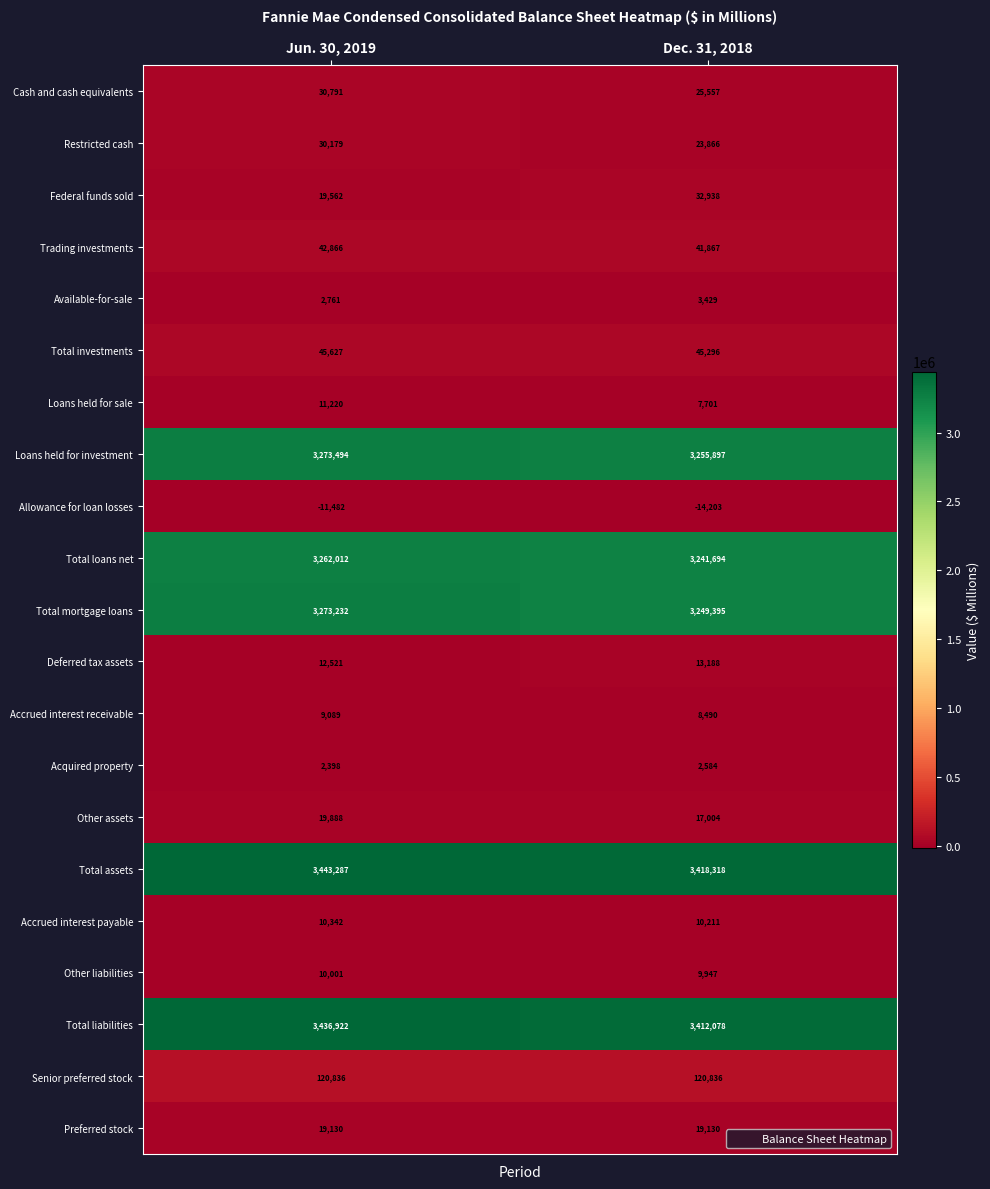

What is the spread (max minus min) of values at Dec. 31, 2018?

3432521